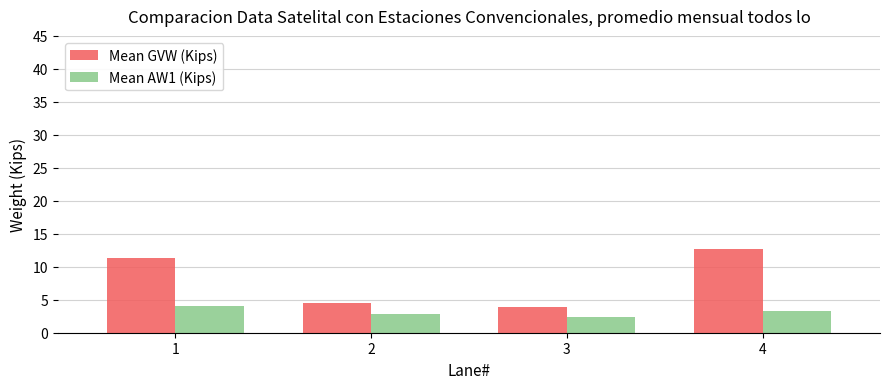

Is the value of Mean AW1 (Kips) at 4 greater than the value of Mean GVW (Kips) at 4?

No